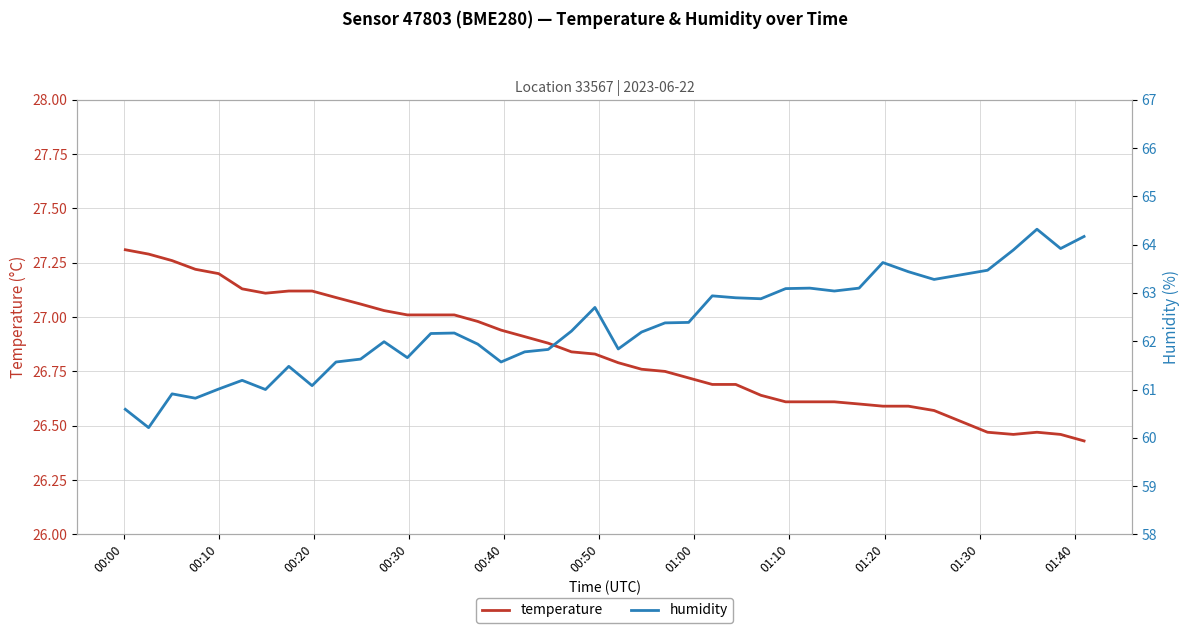

The humidity series shows 100.8 at 24. True or false?

False